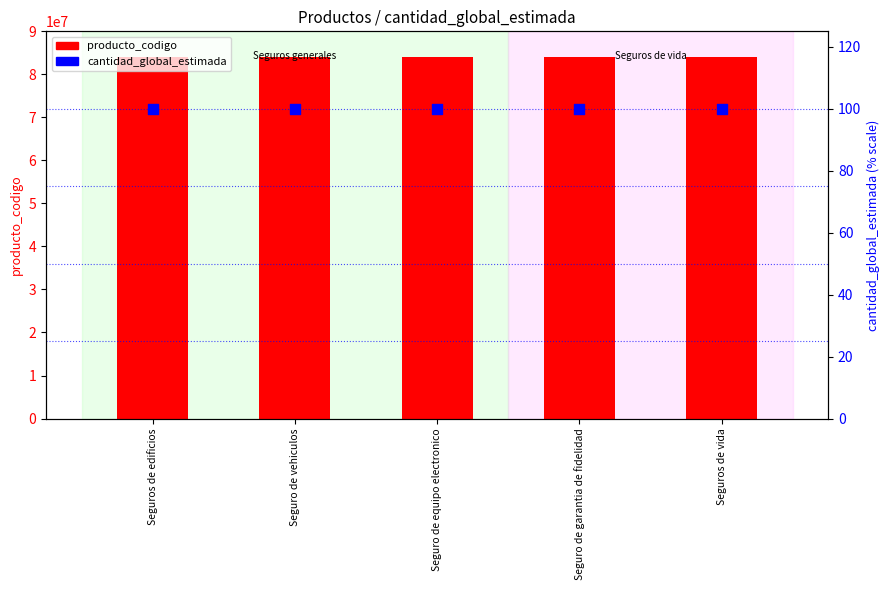

What is the total value across all series at Seguro de equipo electronico?

84131612